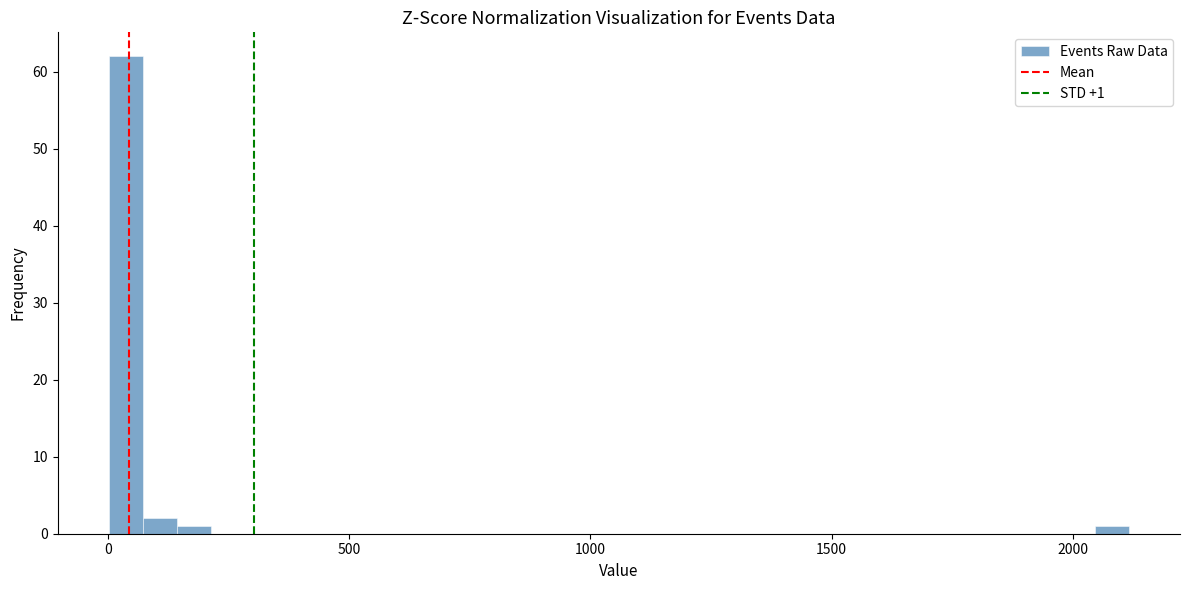

Around what value on the x-axis is the tallest bar? Give the approximate position of its centre, as read against the axis.

50